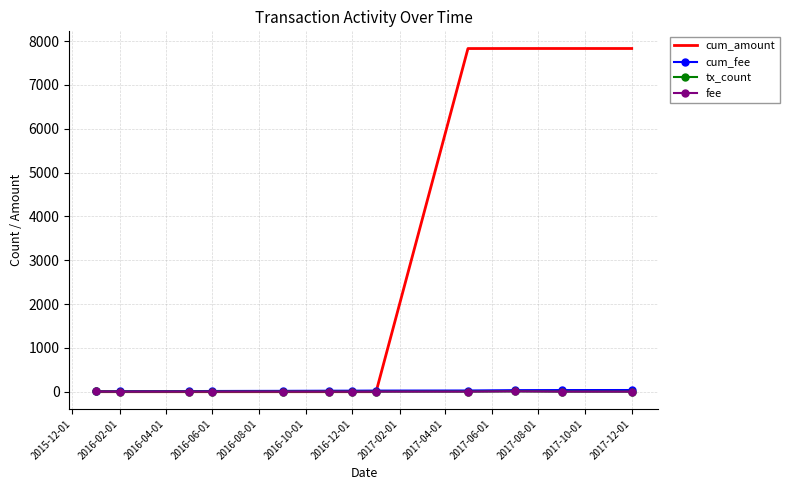

Between which two adjacent categories do fee and cum_amount first intersect?

2017-02-01 and 2017-04-01